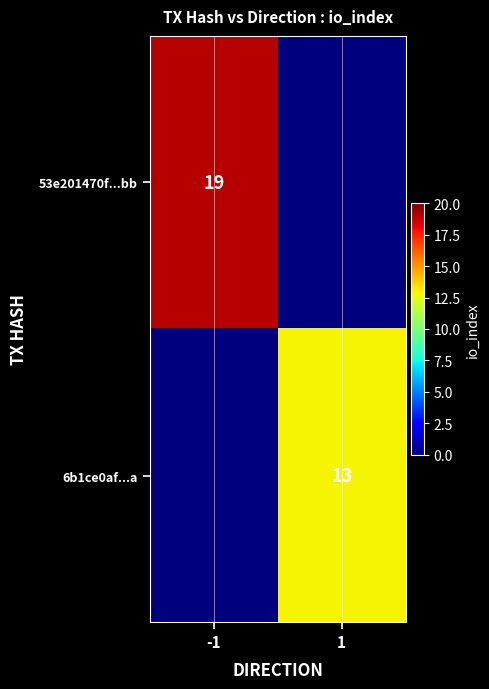

The 6b1ce0af...a series shows 13 at 1. True or false?

True